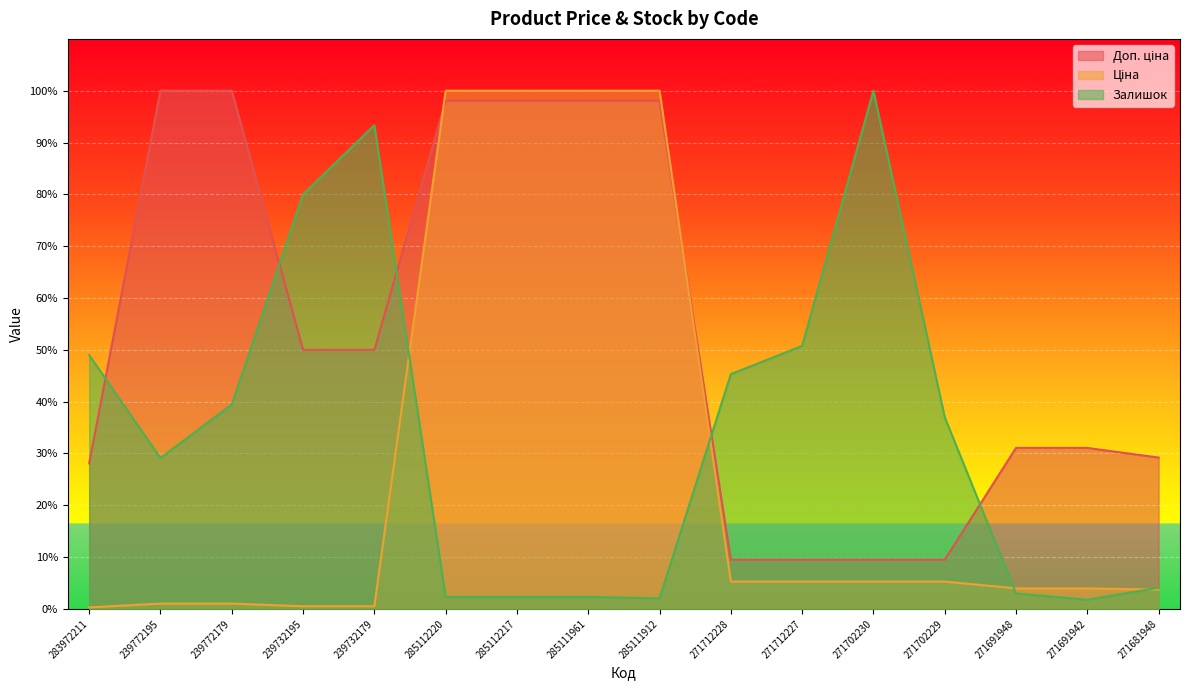

How many data points in Ціна are above 527?

8